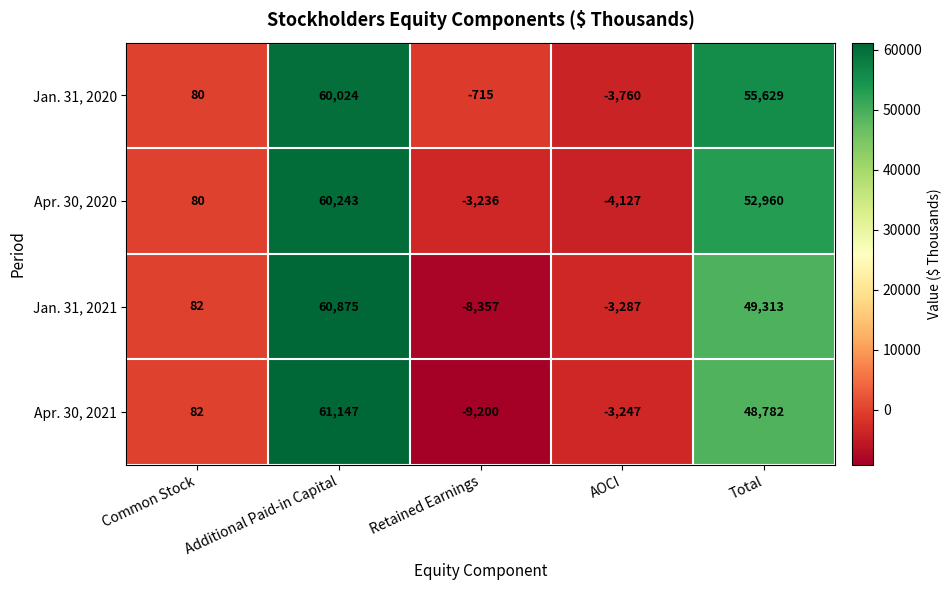

How many data points does each series have?

5